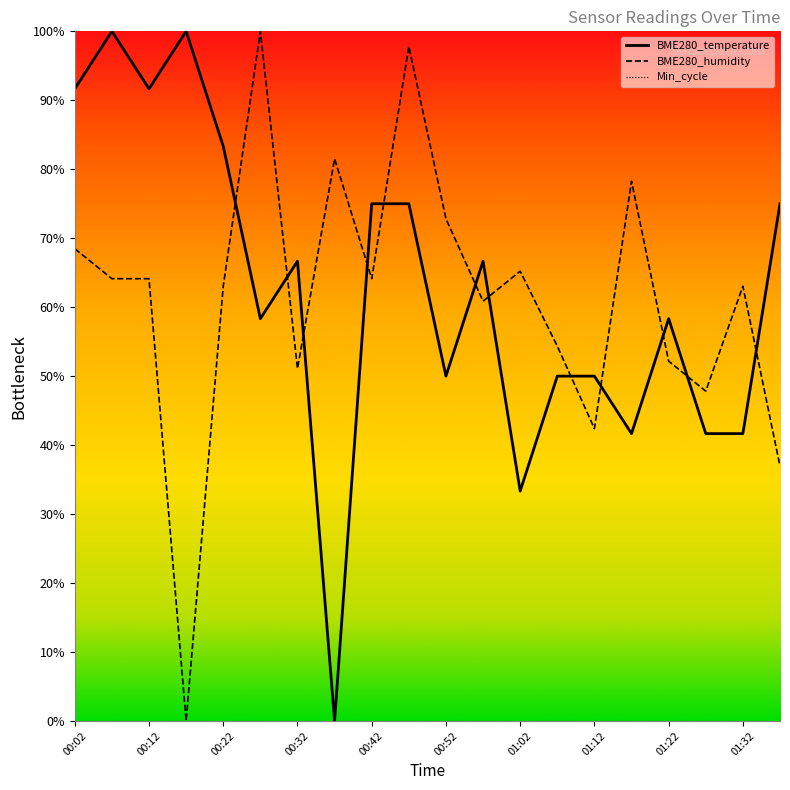

True or false: BME280_humidity has more than 2 interior local peaks.

True